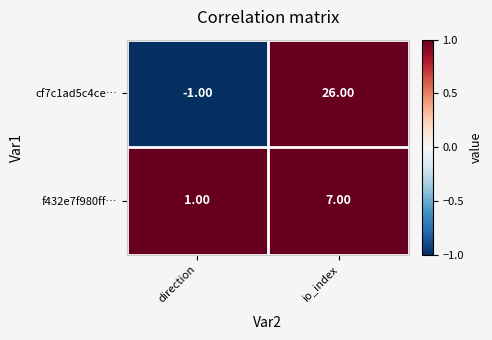

How many values in cf7c1ad5c4ce… are below zero?

1